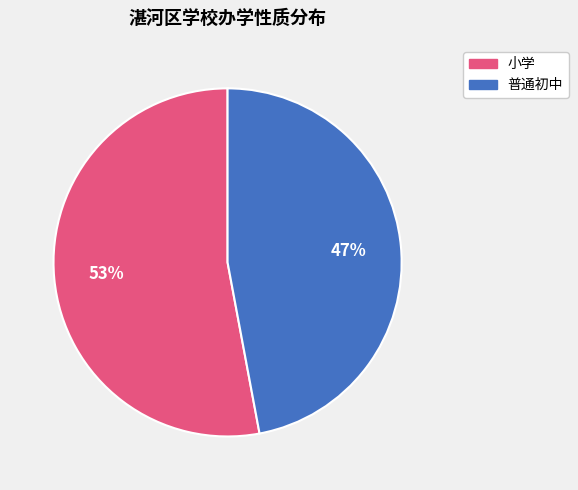

Does any single category account for the majority?

Yes